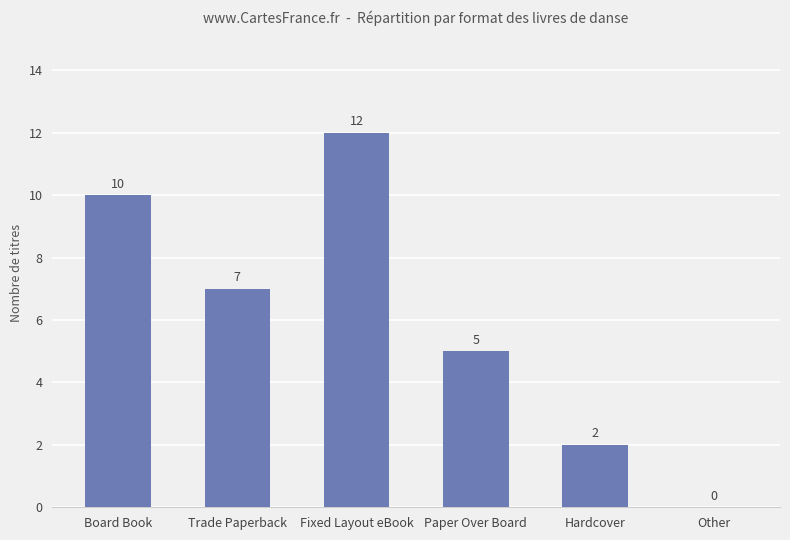

Between Fixed Layout eBook and Other, which is larger?

Fixed Layout eBook